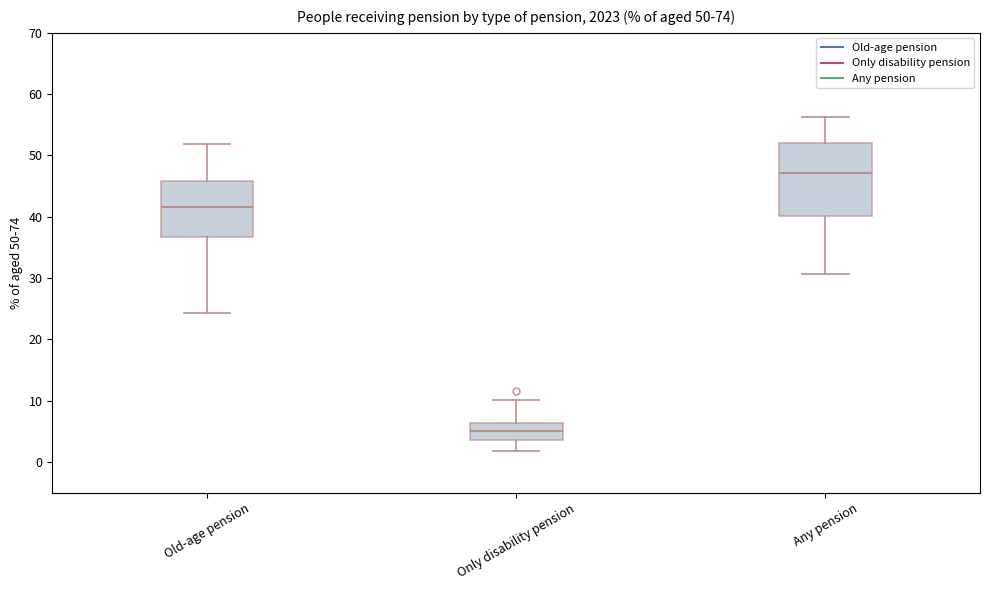

Comparing the boxes themselves (not the whiskers), which one is the tallest?

Any pension